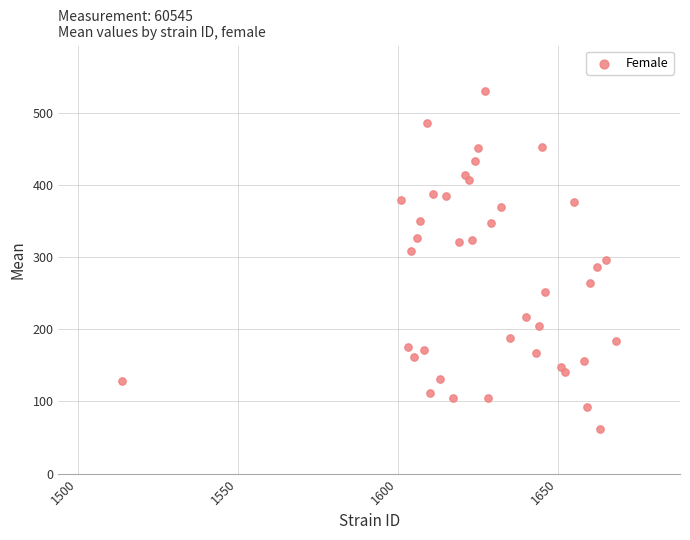

What is the range of X values (max minus min)?

154.0